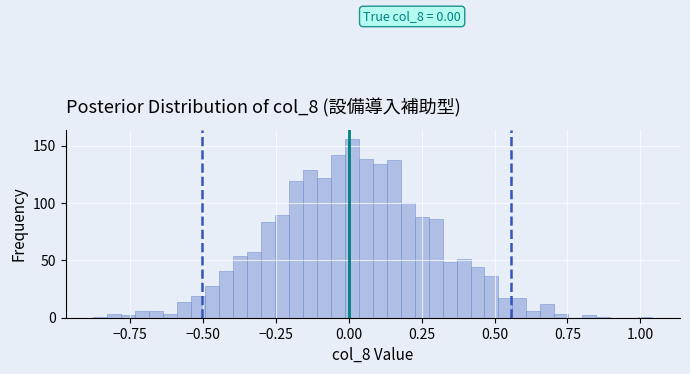

Around what value on the x-axis is the tallest bar? Give the approximate position of its centre, as read against the axis.

0.00